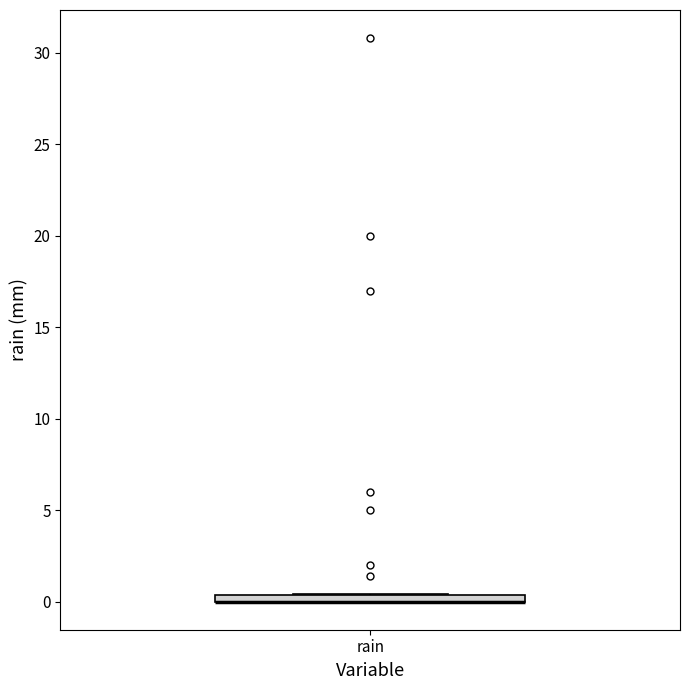

Where is the lower edge of the box for rain on the y-axis? The values are not printed on the chart, so give them approximately, as read against the axis.

0.0